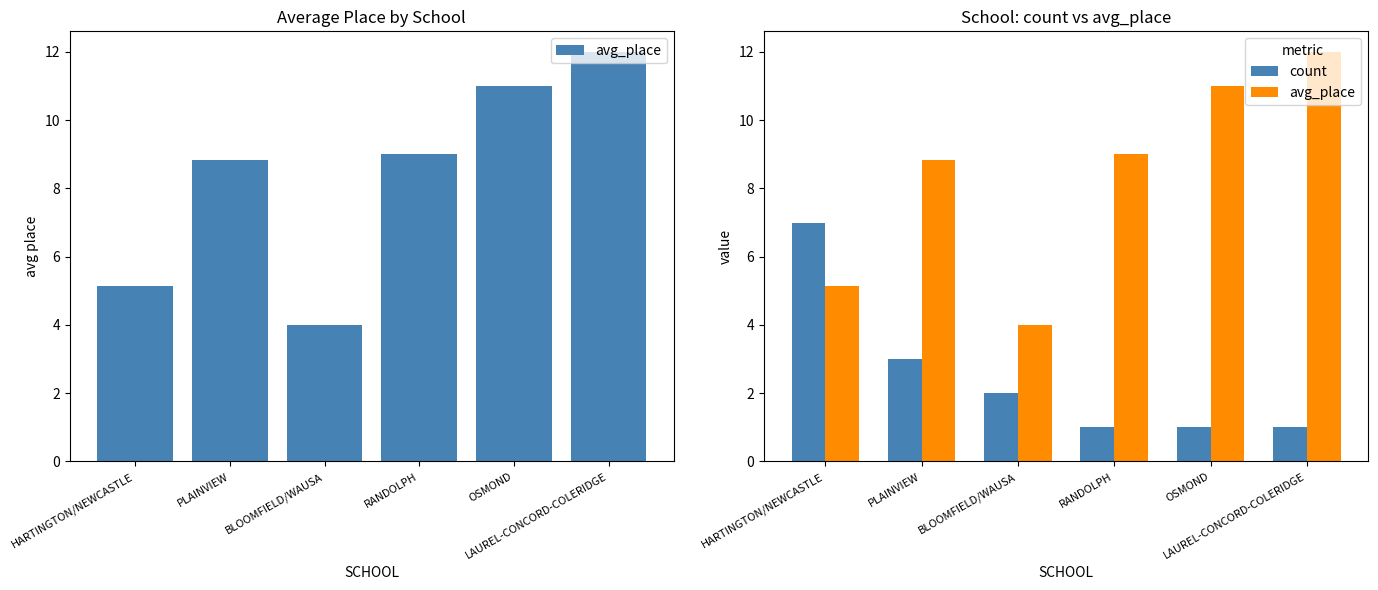

Reading left to right, transcribe all the data shown in this chart.

avg_place: HARTINGTON/NEWCASTLE=5.1	PLAINVIEW=8.8	BLOOMFIELD/WAUSA=4.0	RANDOLPH=9.0	OSMOND=11.0	LAUREL-CONCORD-COLERIDGE=12.0
count: HARTINGTON/NEWCASTLE=7.0	PLAINVIEW=3.0	BLOOMFIELD/WAUSA=2.0	RANDOLPH=1.0	OSMOND=1.0	LAUREL-CONCORD-COLERIDGE=1.0